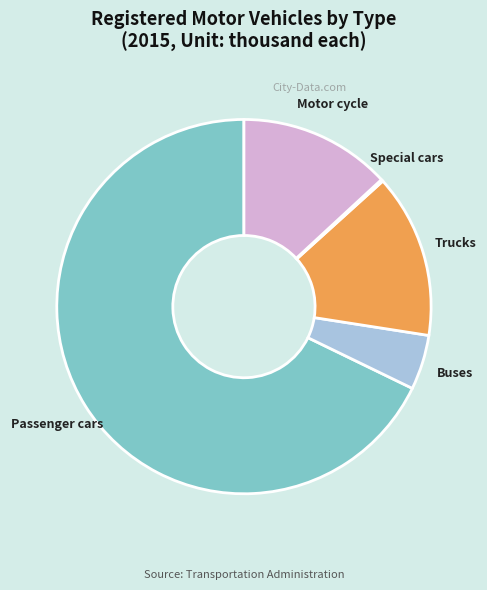

Which category has the biggest portion of the pie?

Passenger cars